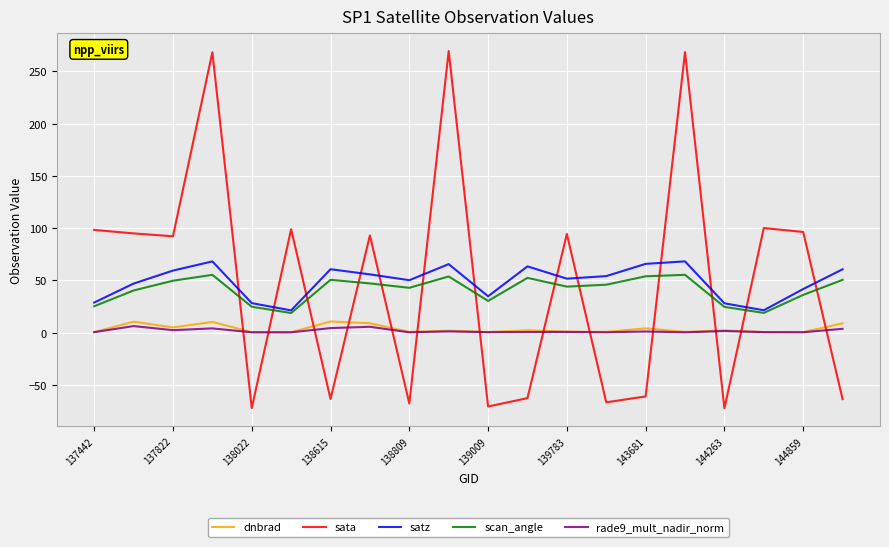

Which series has the largest range (max minus min)?

sata